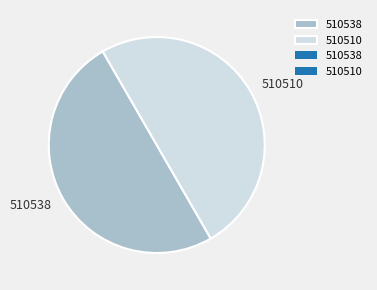

True or false: 510510 accounts for 50% of the total.

True